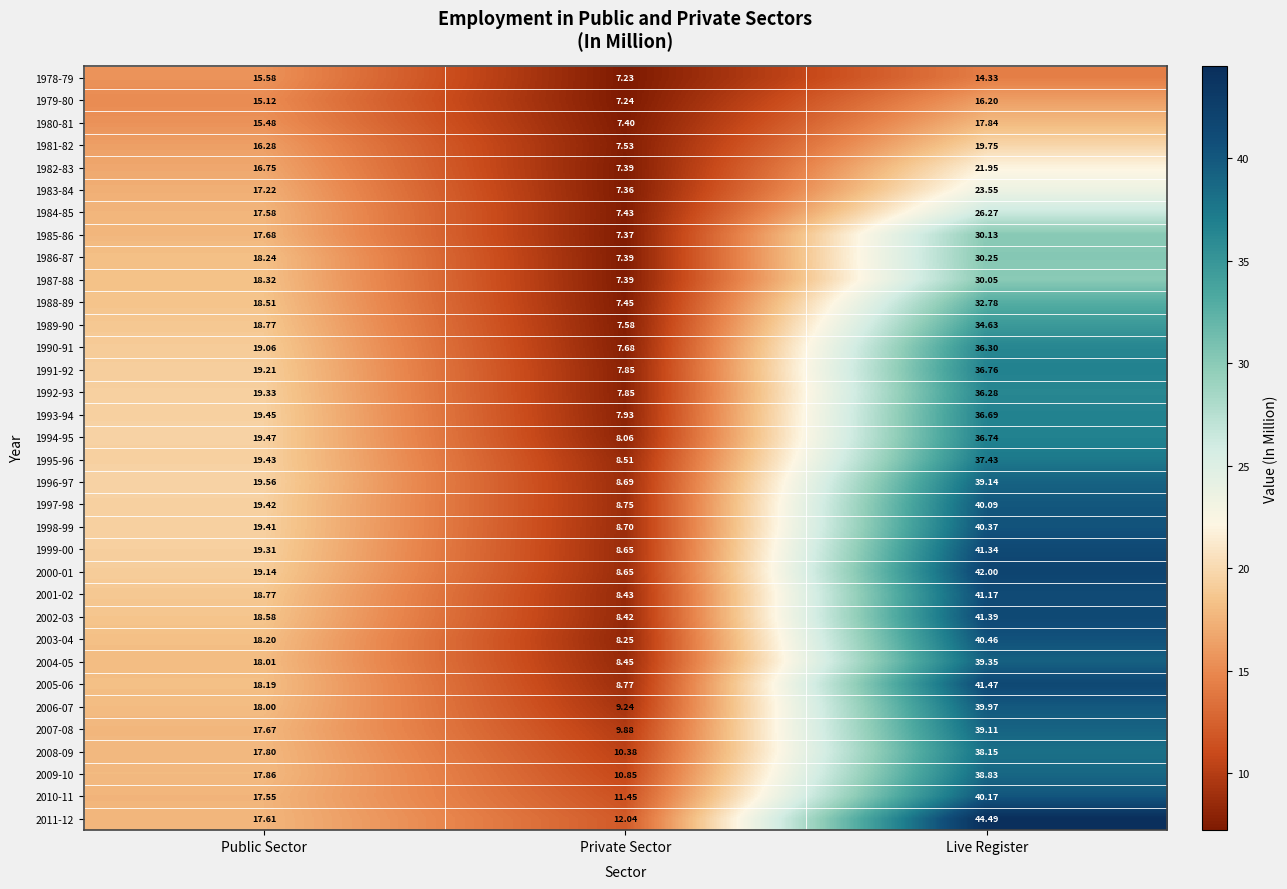

Is the value of 1989-90 at Public Sector greater than the value of 1978-79 at Private Sector?

Yes